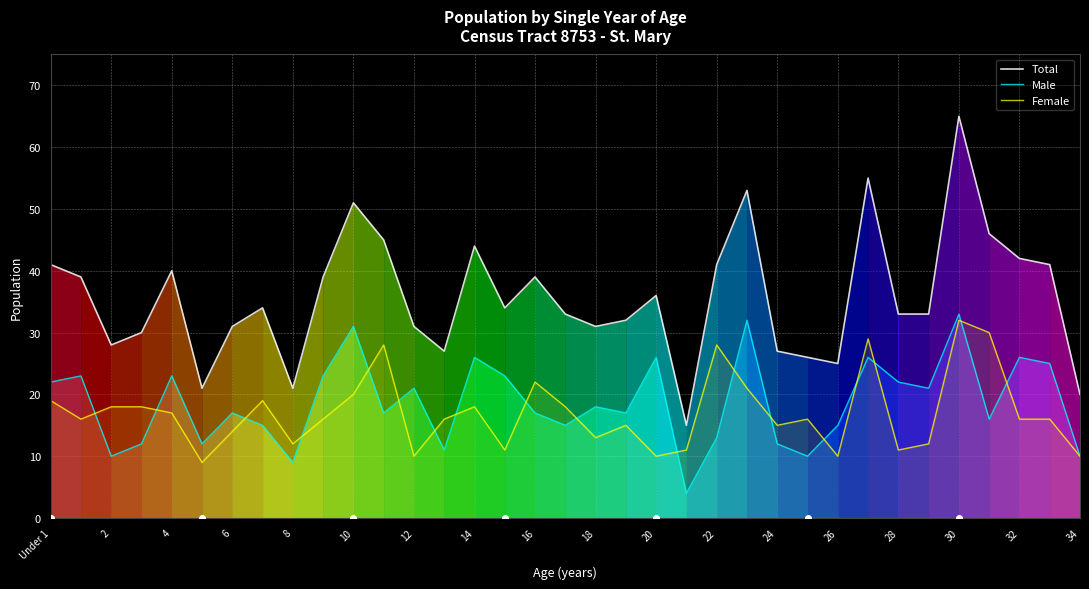

Does the chart display data point markers on the line(s)?

No